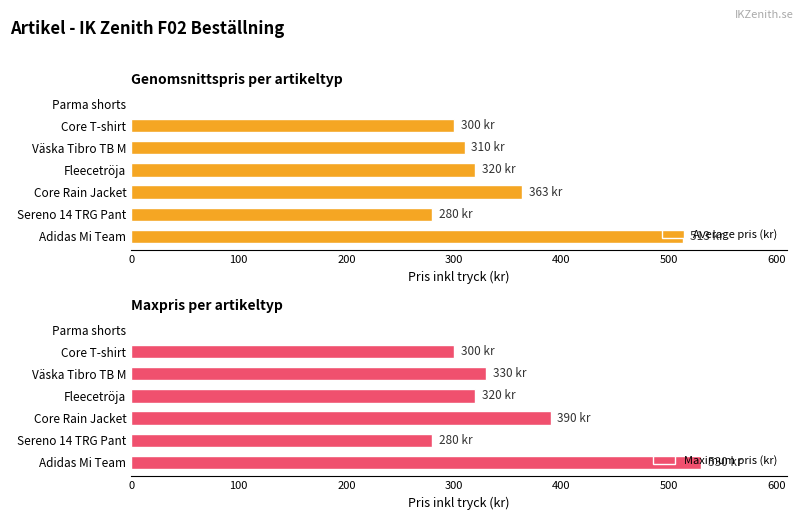

True or false: Maximum pris (kr) has a value of 378 at Sereno 14 TRG Pant.

False